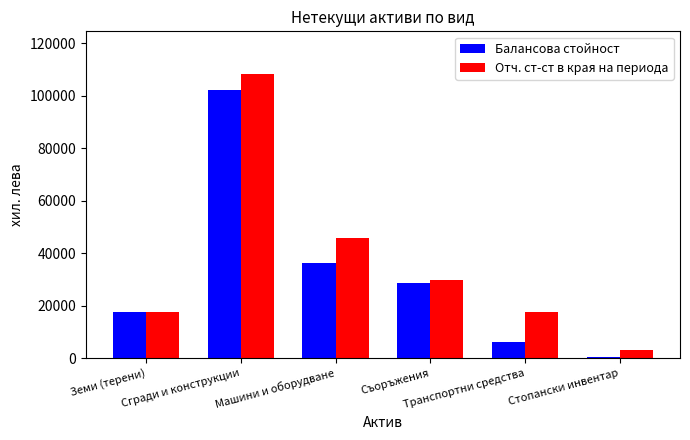

What is the sum of all Балансова стойност values?

191535